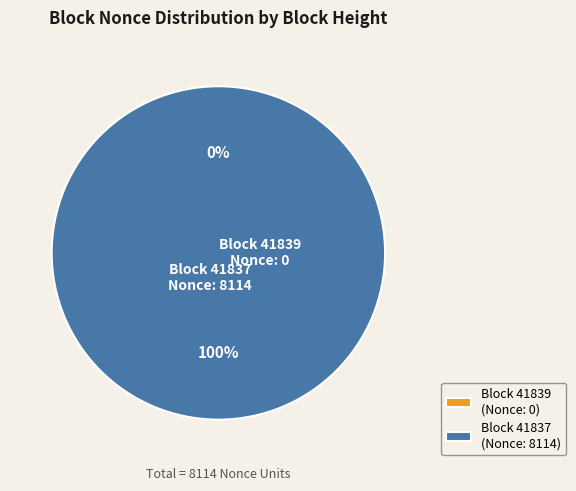

How many segments does this pie chart have?

2